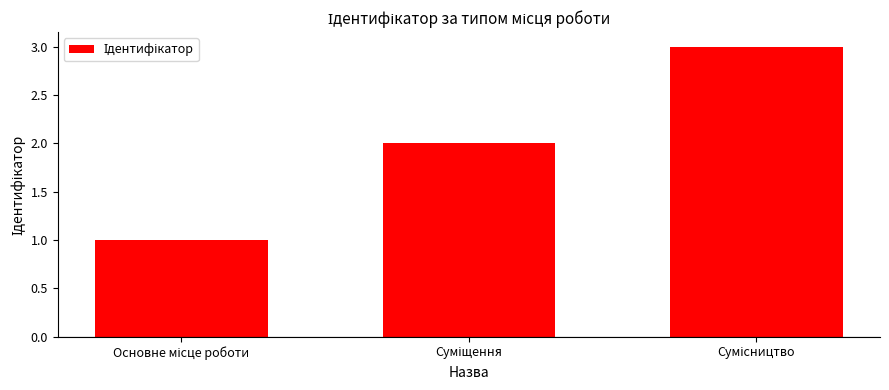

What is the greatest value displayed?

3